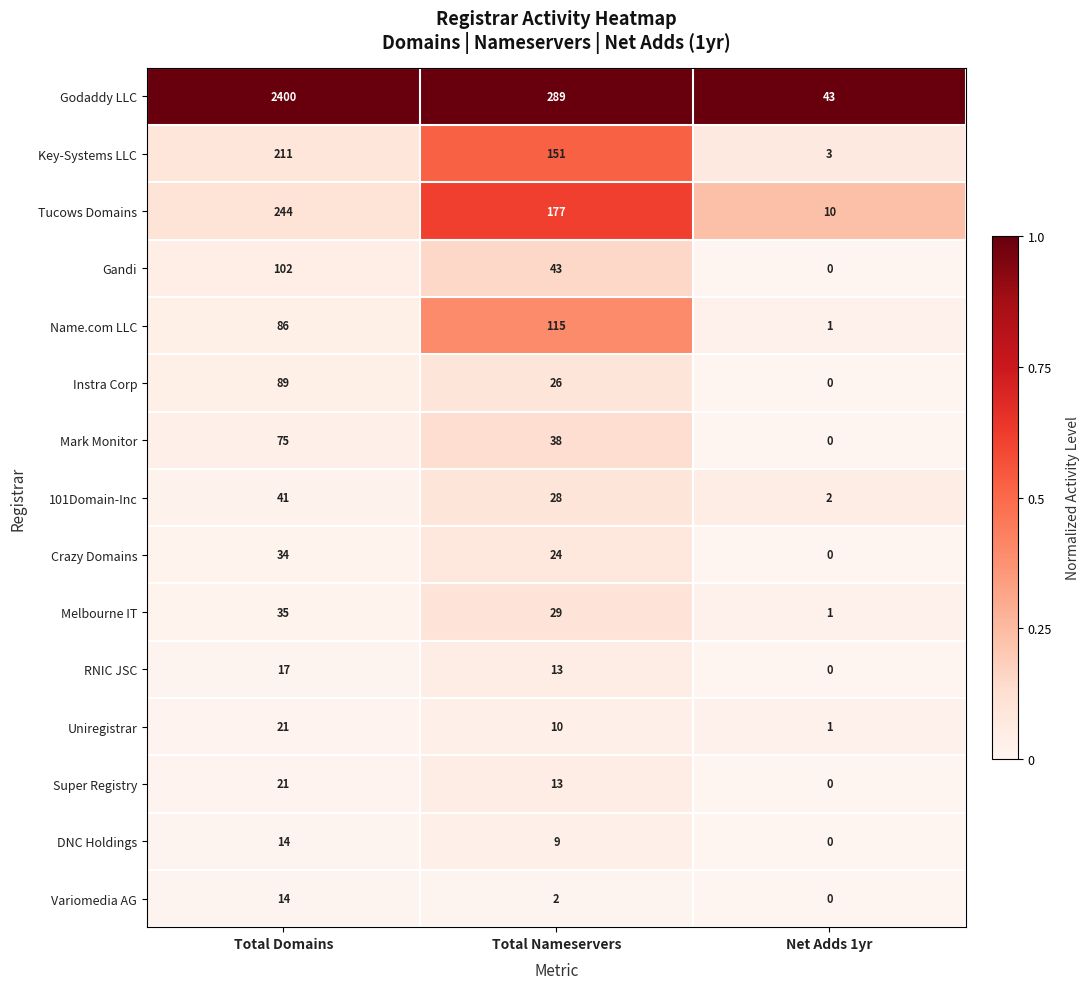

Which series has the largest total across all categories?

Godaddy LLC